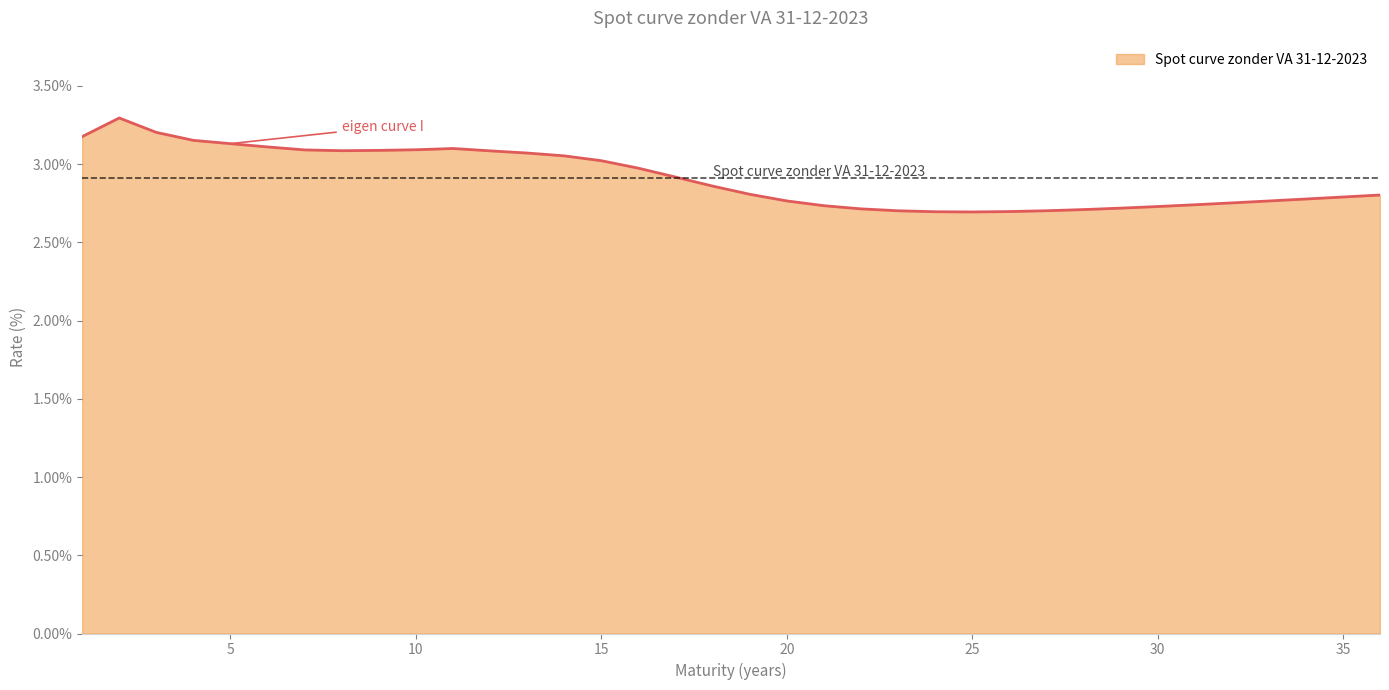

What is the maximum value shown in the chart?

3.3